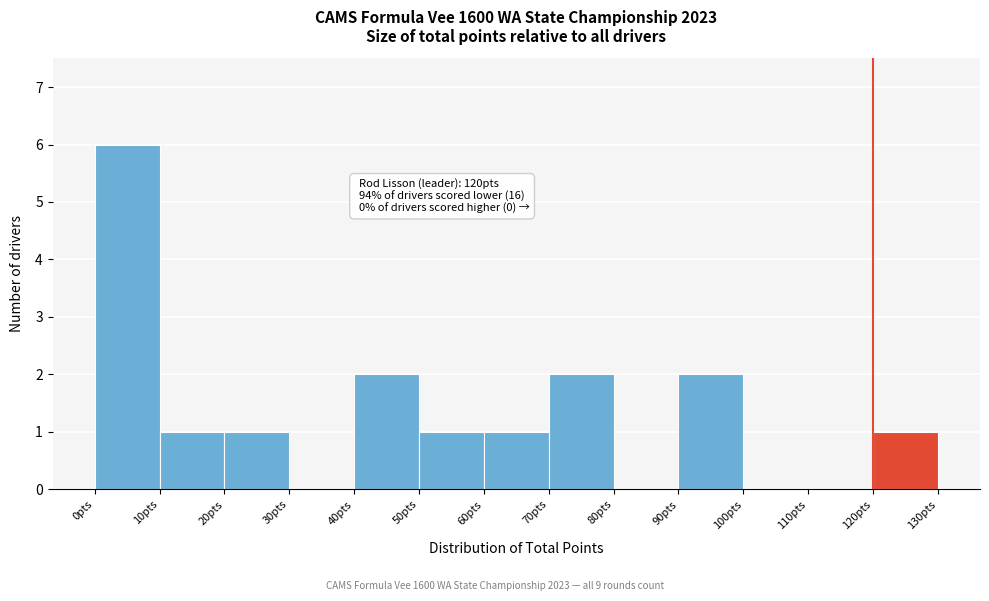

Which range on the x-axis has the tallest bar?

0 to 10